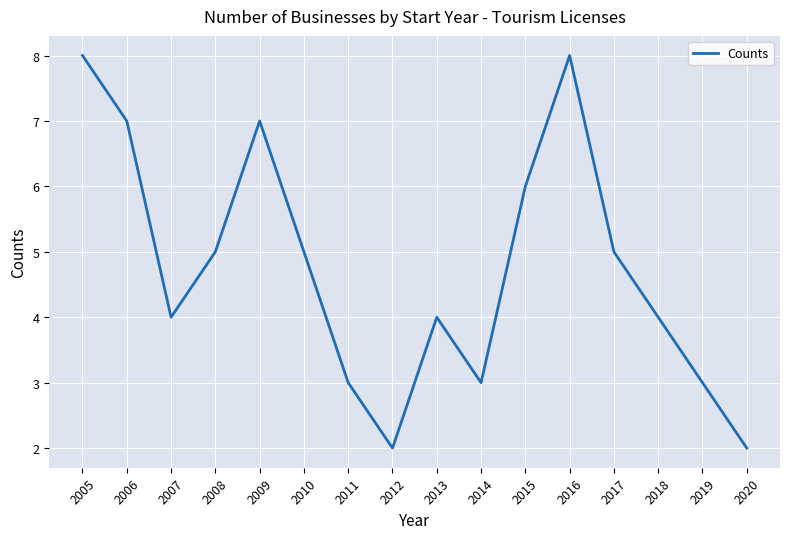

What is the greatest value displayed?

8